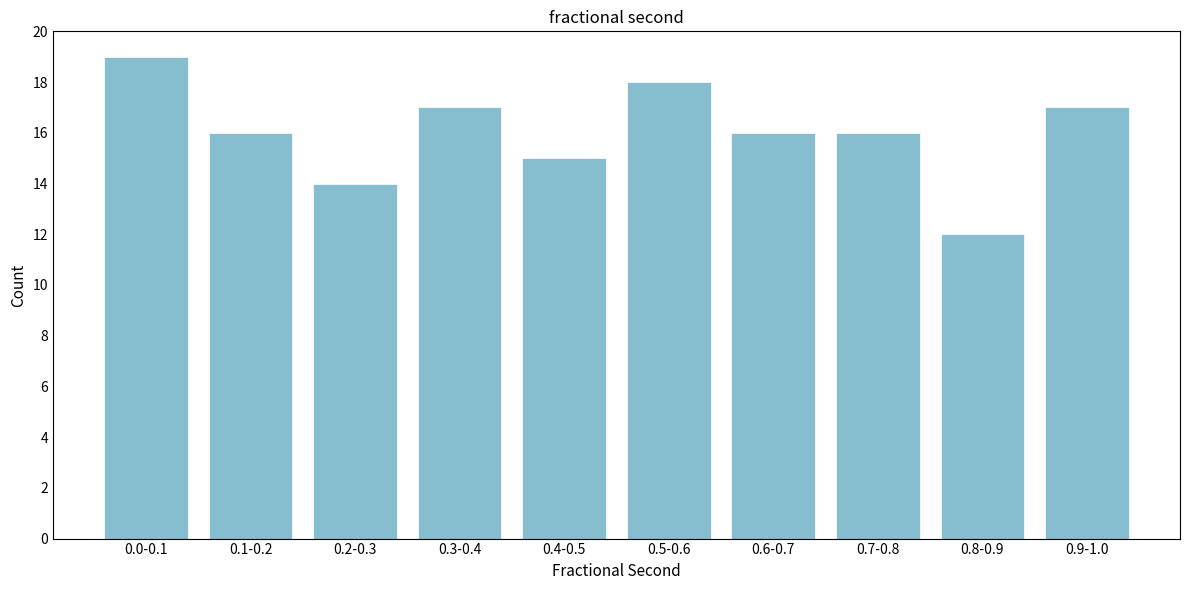

Reading left to right, what are all the values shown in this chart?

0.0-0.1=19	0.1-0.2=16	0.2-0.3=14	0.3-0.4=17	0.4-0.5=15	0.5-0.6=18	0.6-0.7=16	0.7-0.8=16	0.8-0.9=12	0.9-1.0=17